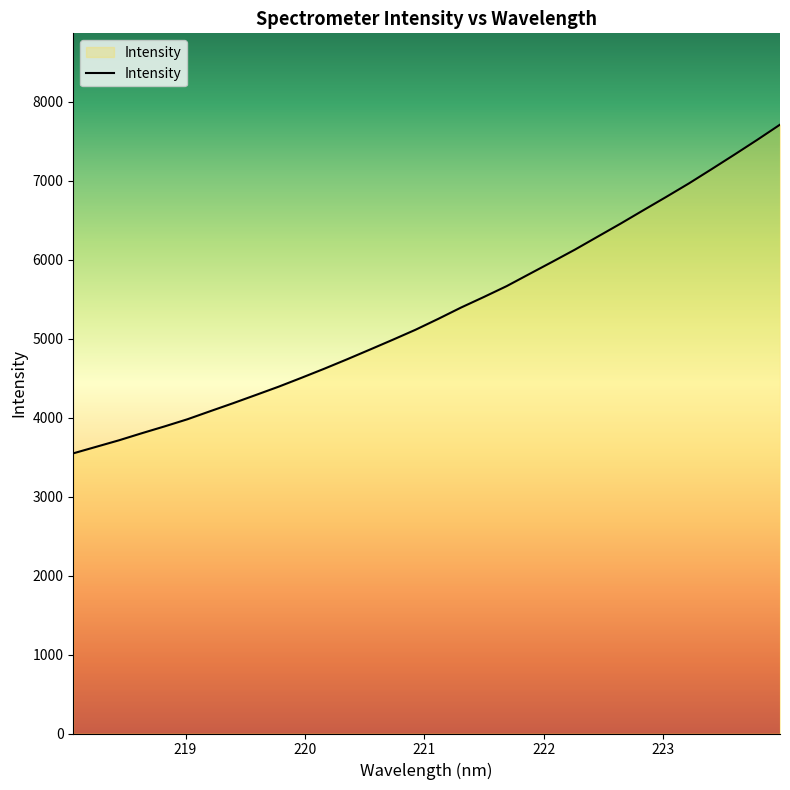

What is the greatest value displayed?

7711.6